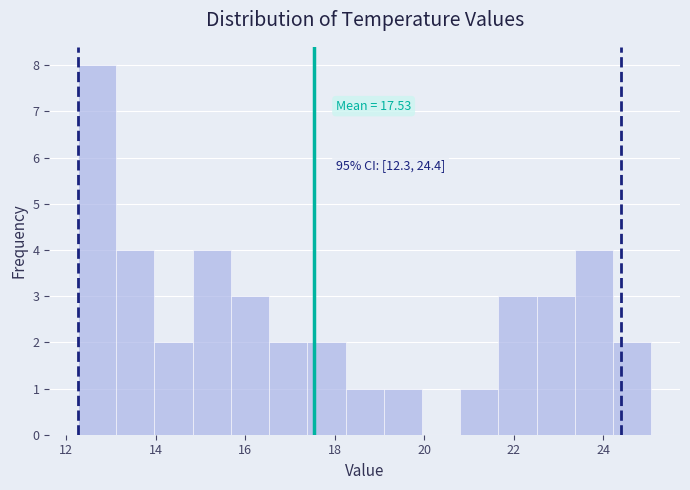

Over which range of the x-axis is the bar tallest?

12.2 to 13.2